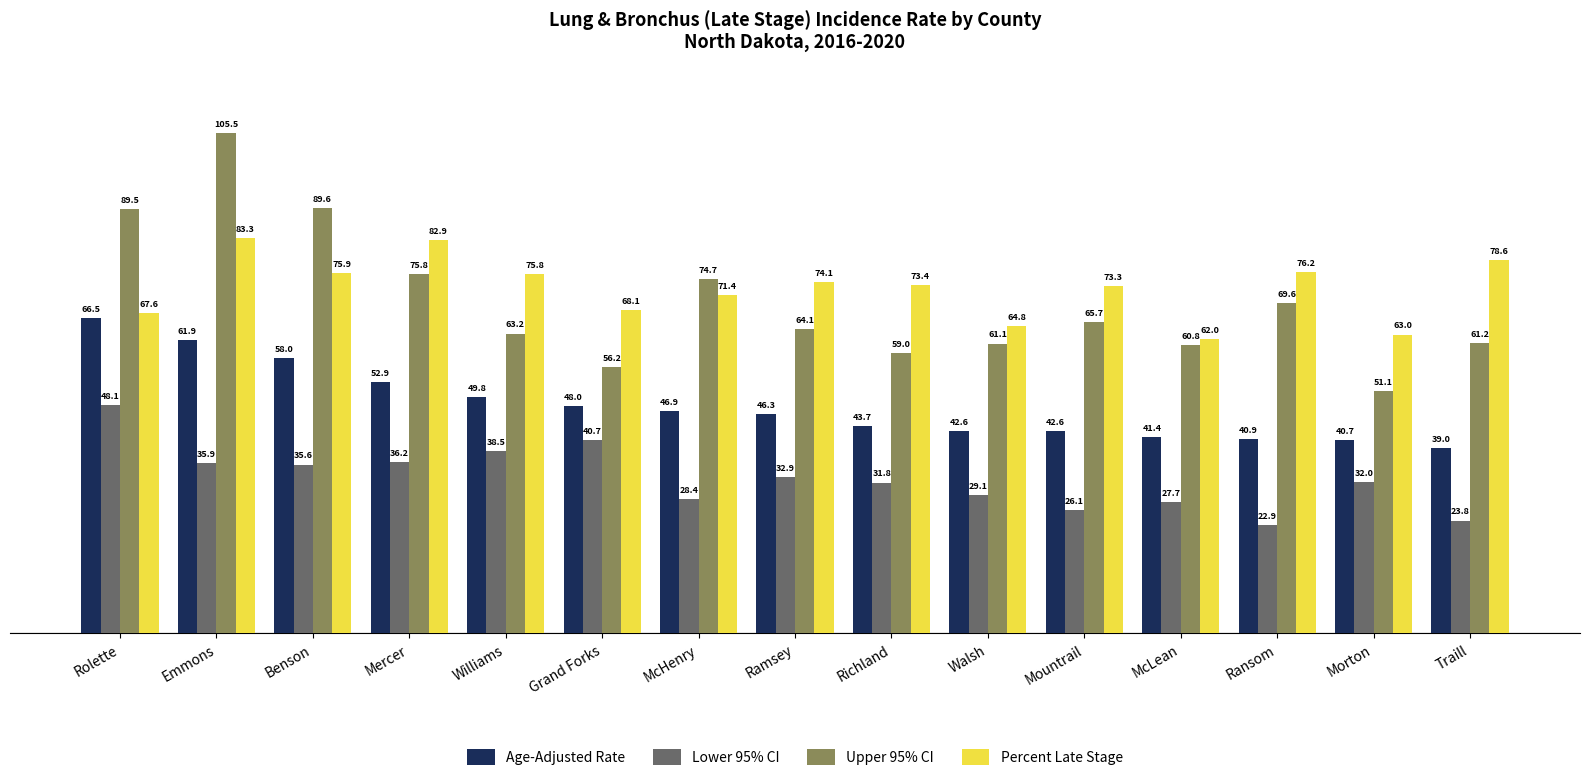

Is it true that Percent Late Stage equals 73.4 at Richland?

True